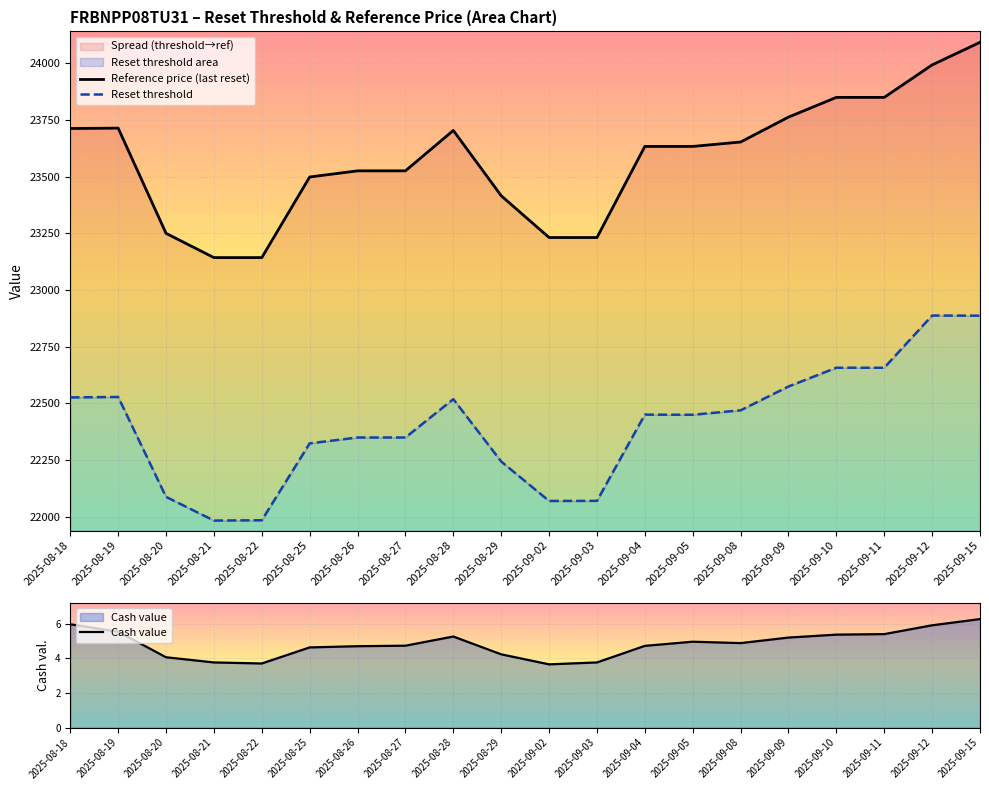

How many distinct data groups are displayed?

3